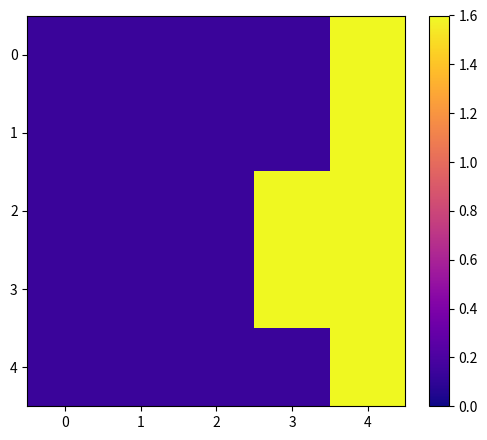

What is the minimum value shown in the chart?

0.1